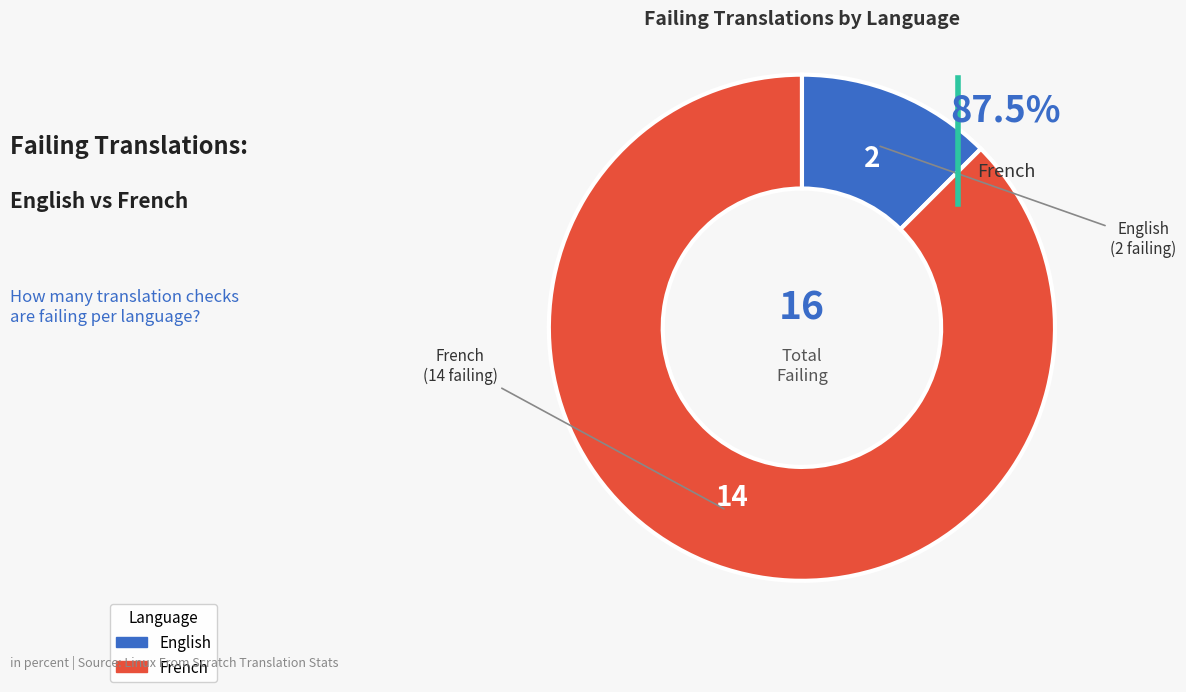

Is the sum of French and English greater than half?

Yes